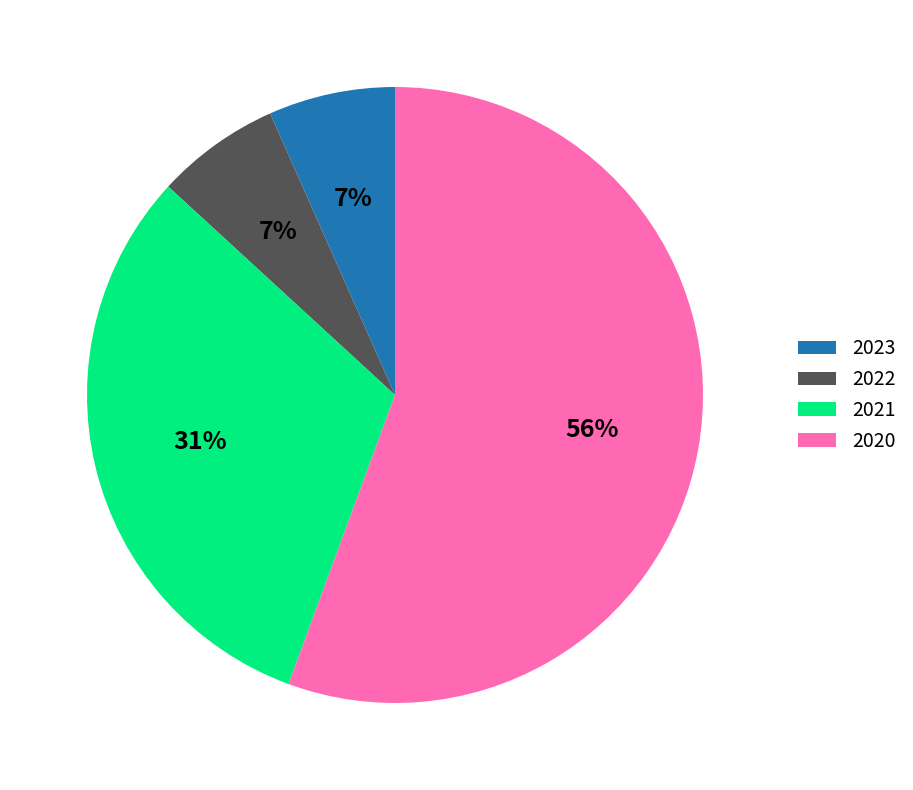

Is the sum of 2020 and 2022 greater than half?

Yes